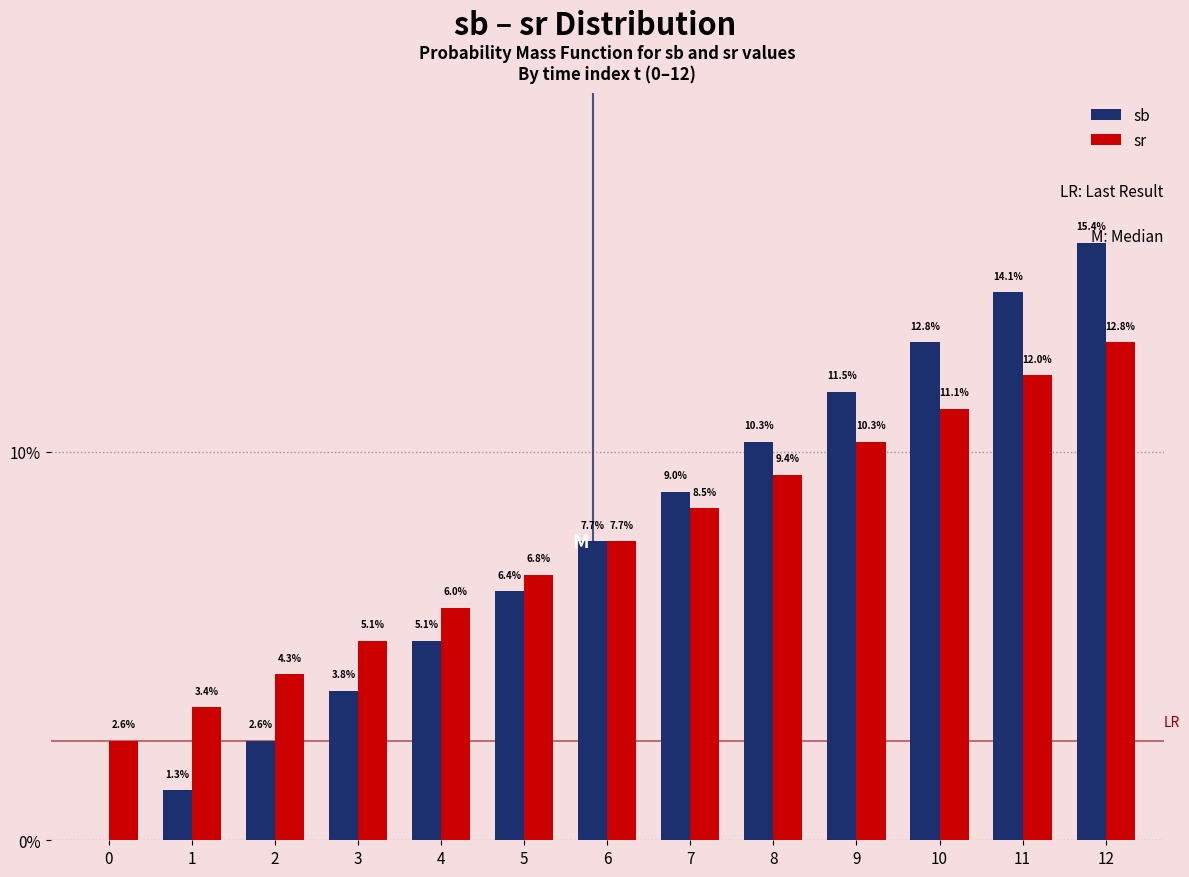

What is the sum of the sr values at 1 and 11?

15.4